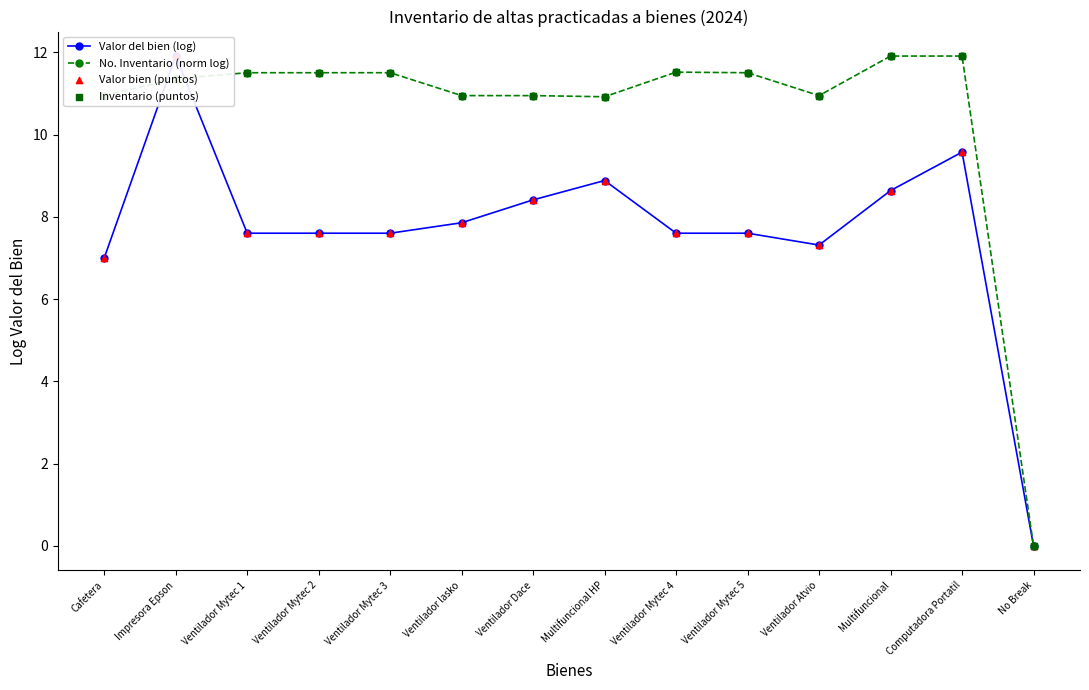

Which series has the largest total across all categories?

No. Inventario (norm log)